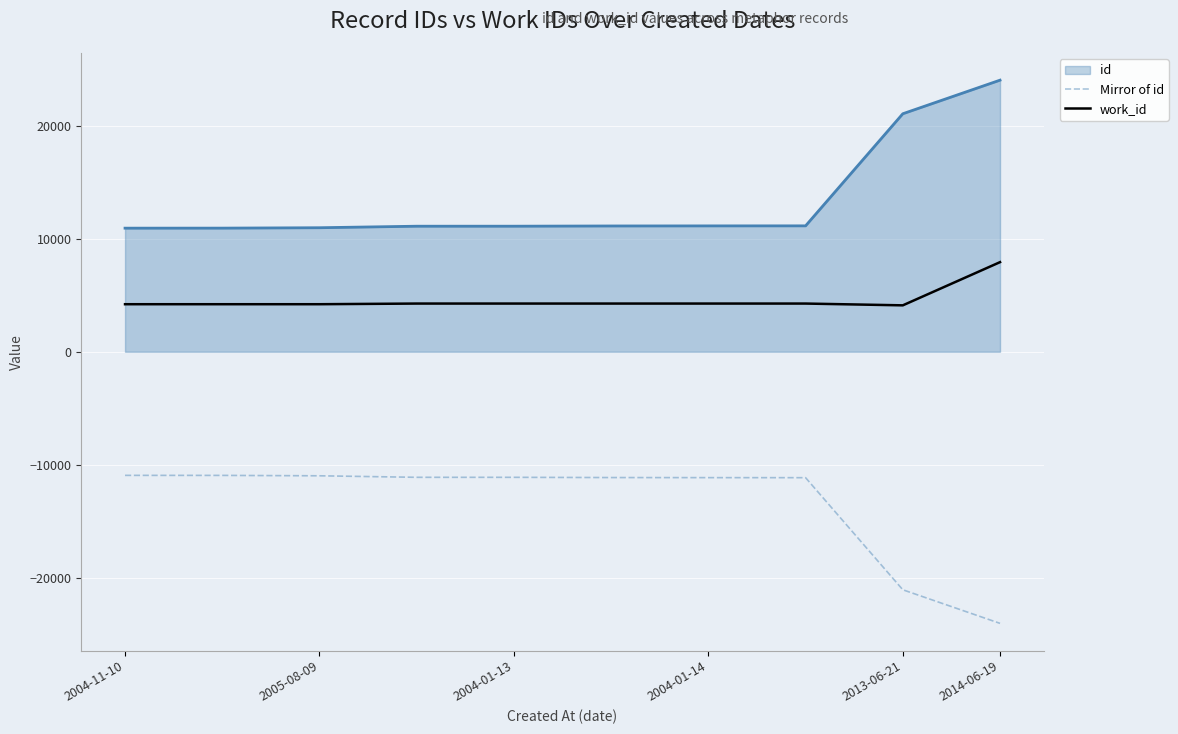

True or false: work_id and Mirror of id intersect in this chart.

False